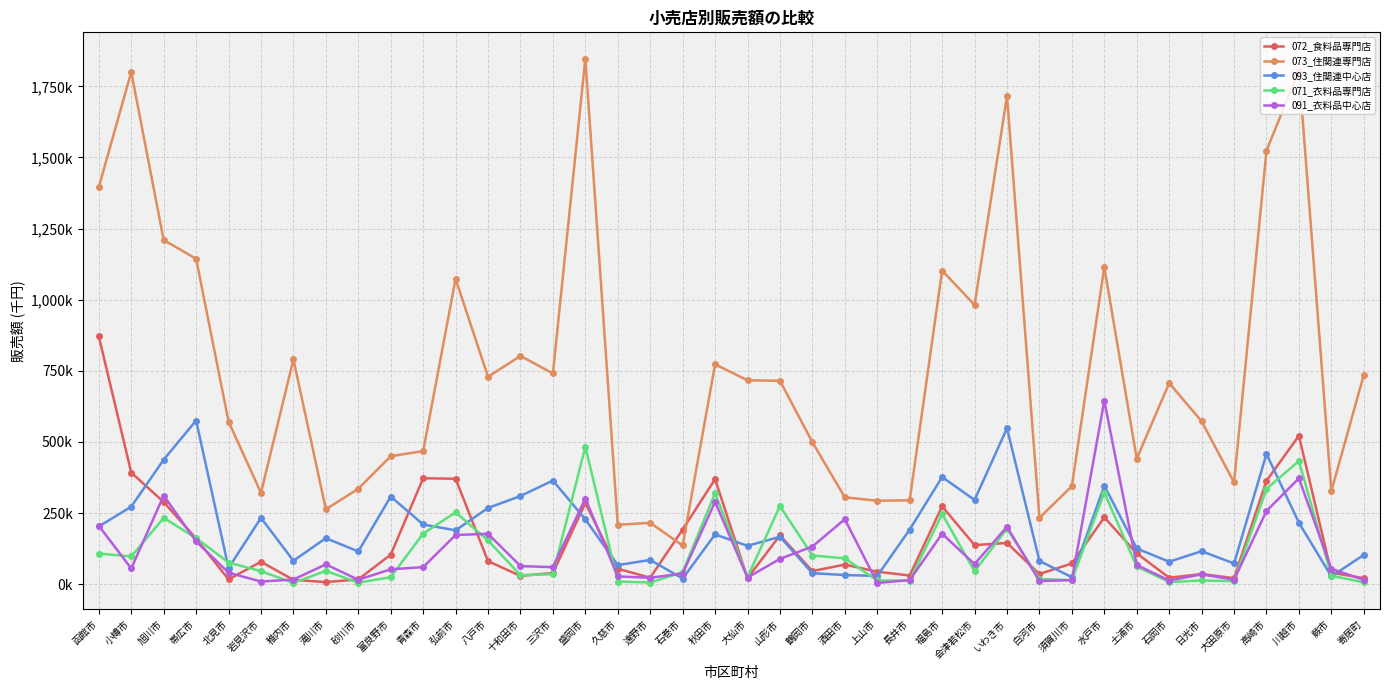

In 091_衣料品中心店, how many points are higher than both neighbors (excluding endpoints)?

11